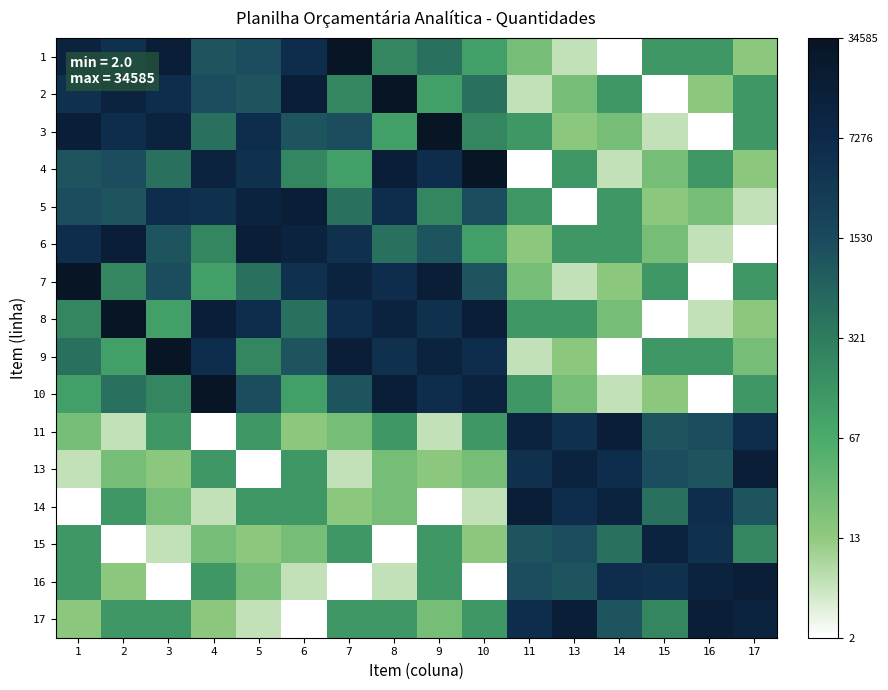

Which series changed the most between 5 and 13?

5